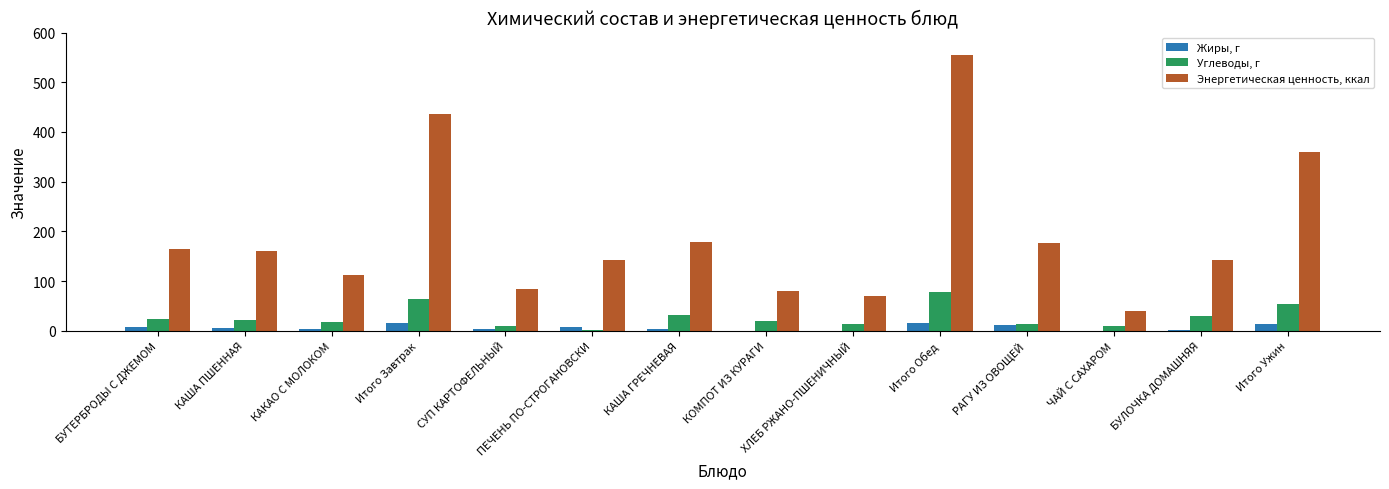

Does the chart contain stacked bars?

No